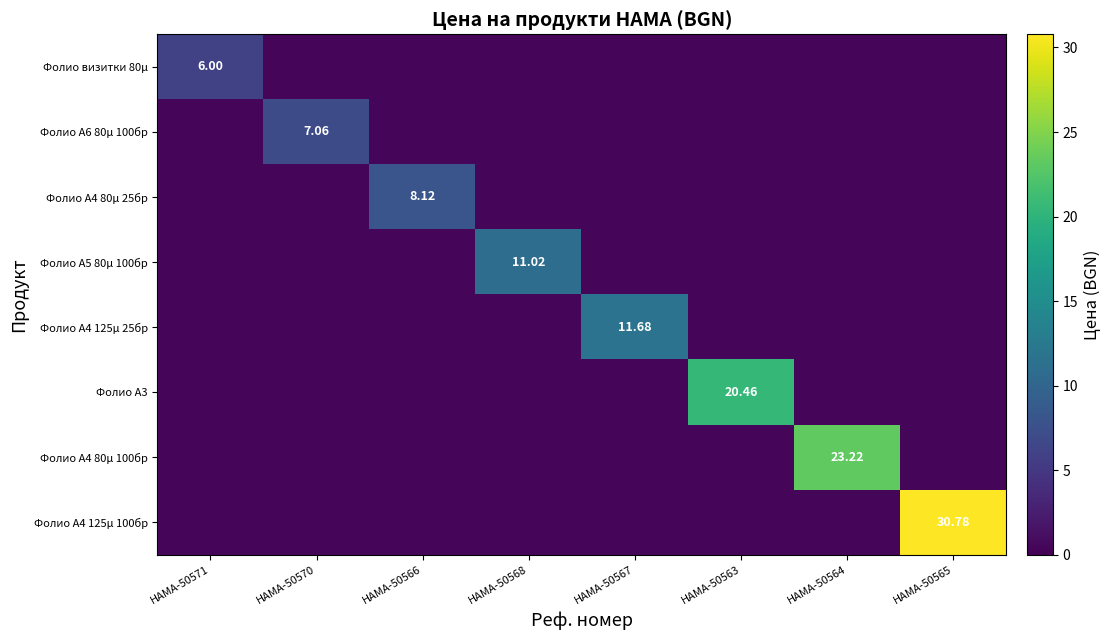

List the series in order of their peak value, lowest first.

Фолио визитки 80µ, Фолио A6 80µ 100бр, Фолио A4 80µ 25бр, Фолио A5 80µ 100бр, Фолио A4 125µ 25бр, Фолио A3, Фолио A4 80µ 100бр, Фолио A4 125µ 100бр